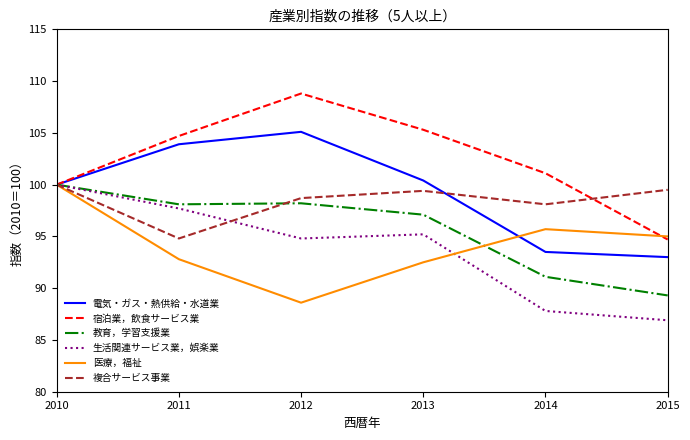

What is the difference between the 生活関連サービス業，娯楽業 values at 2013 and 2014?

7.4